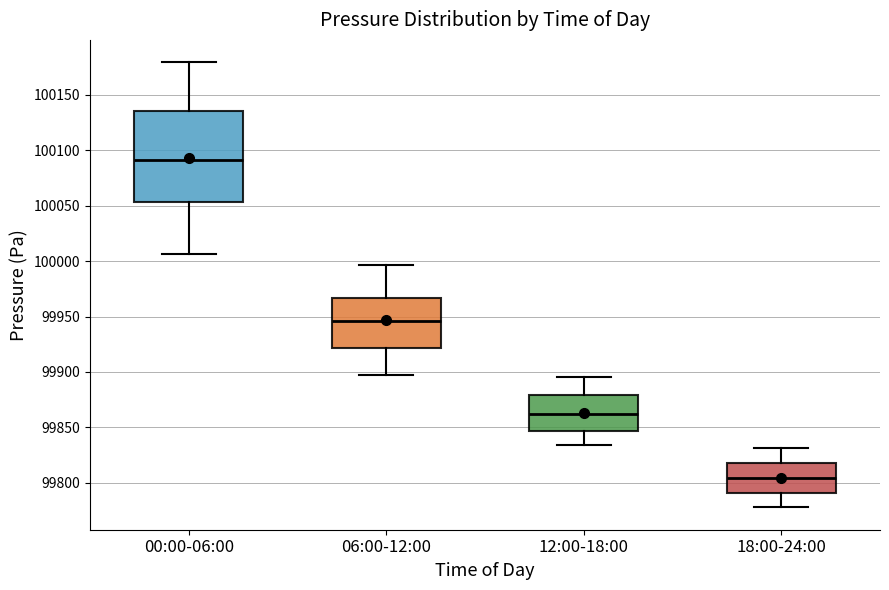

Reading left to right, read every box against the y-axis: the position of its median line, the range the box covers, and the ends of its whiskers. The values are not printed on the chart, so give them approximately, as read against the axis.

00:00-06:00: median 100090, box 100055 to 100135, whiskers 100005 to 100180
06:00-12:00: median 99945, box 99920 to 99965, whiskers 99900 to 99995
12:00-18:00: median 99860, box 99845 to 99880, whiskers 99835 to 99895
18:00-24:00: median 99805, box 99790 to 99820, whiskers 99780 to 99830